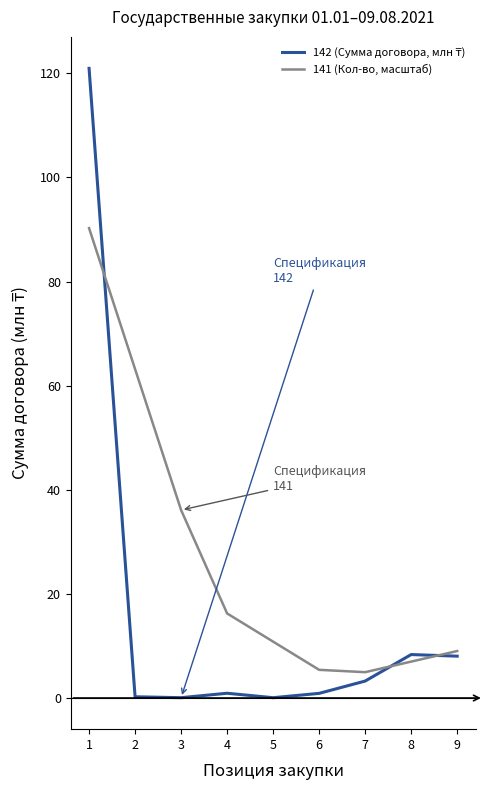

How many lines are shown in the chart?

2